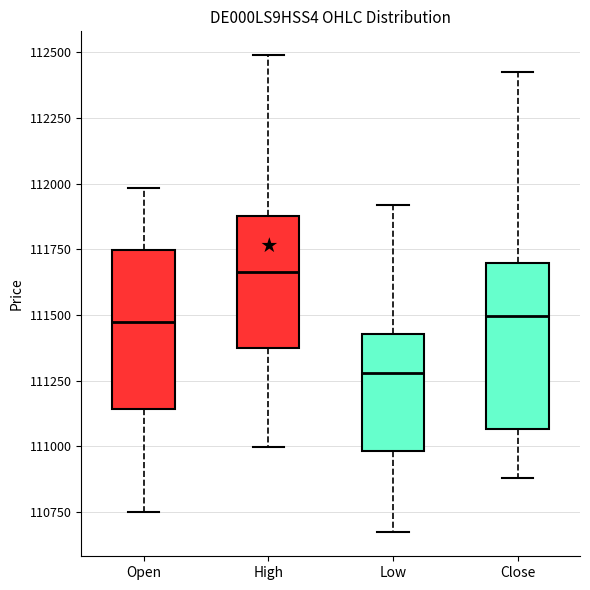

Where does the lower whisker of the box for Close end on the y-axis? The values are not printed on the chart, so give them approximately, as read against the axis.

110900